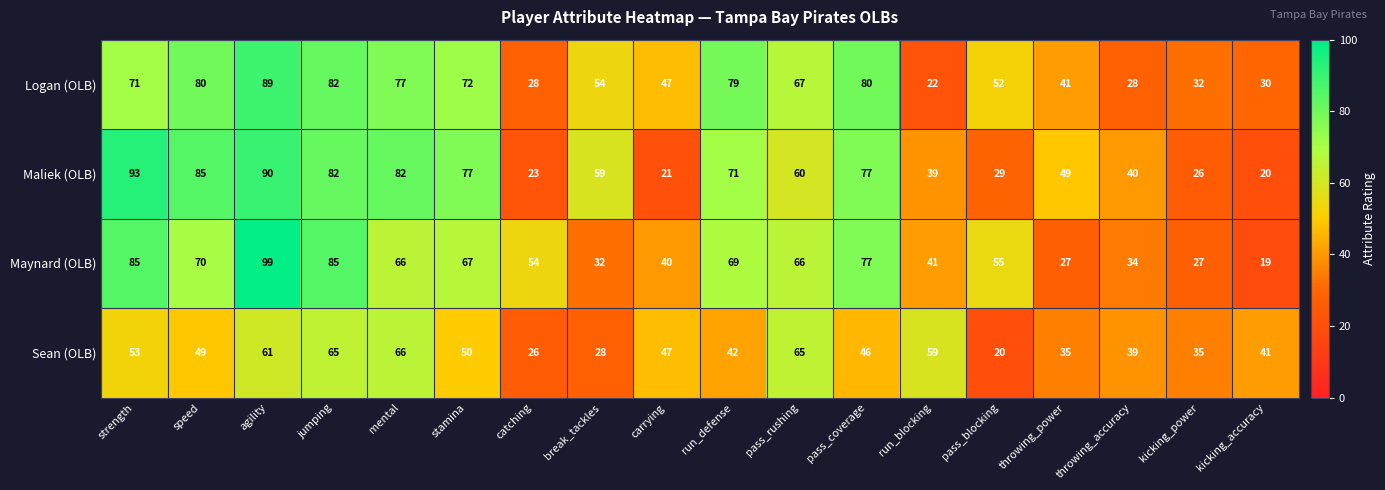

List the series in order of their peak value, lowest first.

Sean (OLB), Logan (OLB), Maliek (OLB), Maynard (OLB)